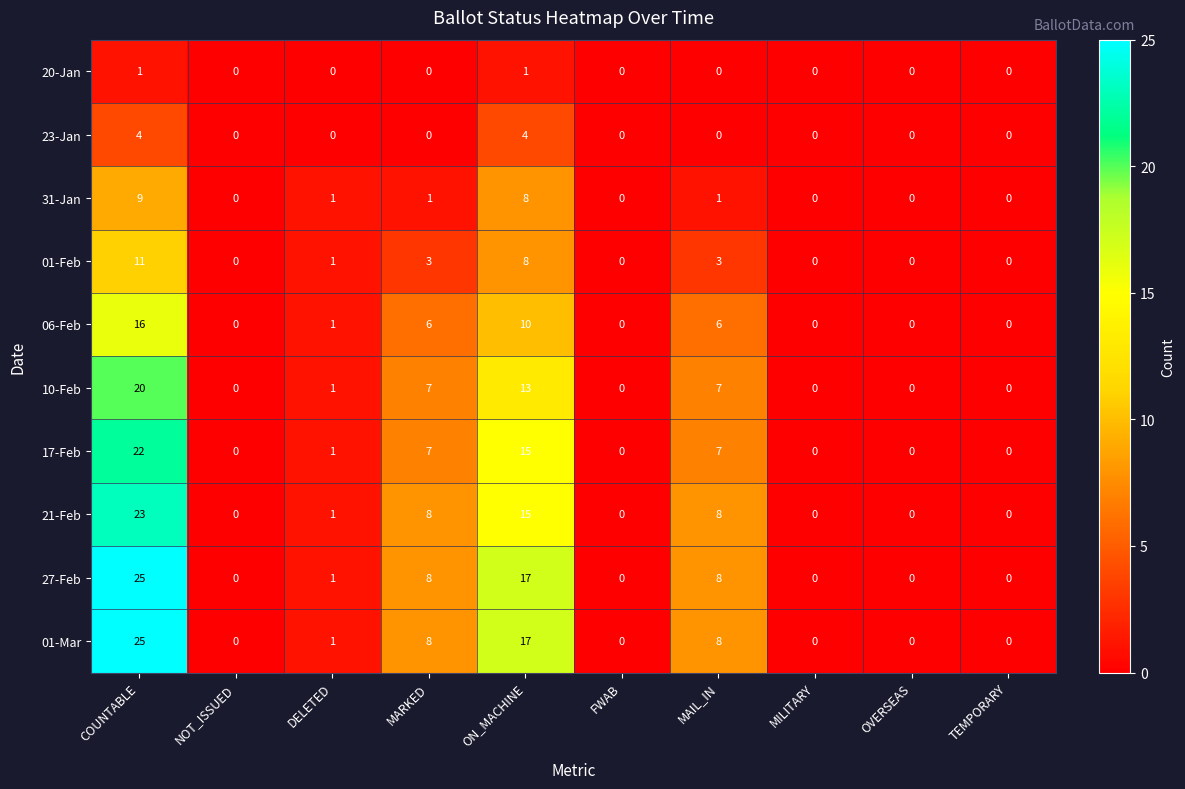

The value of 23-Jan at MILITARY is 0. True or false?

True